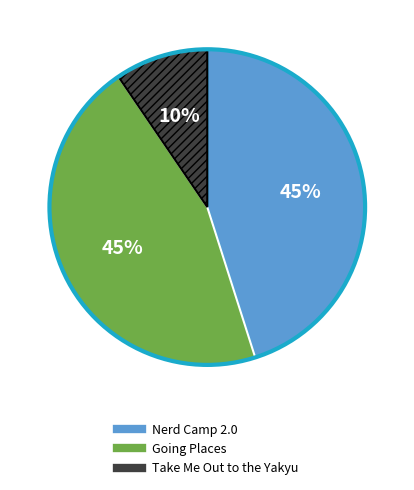

Does any single category account for the majority?

No